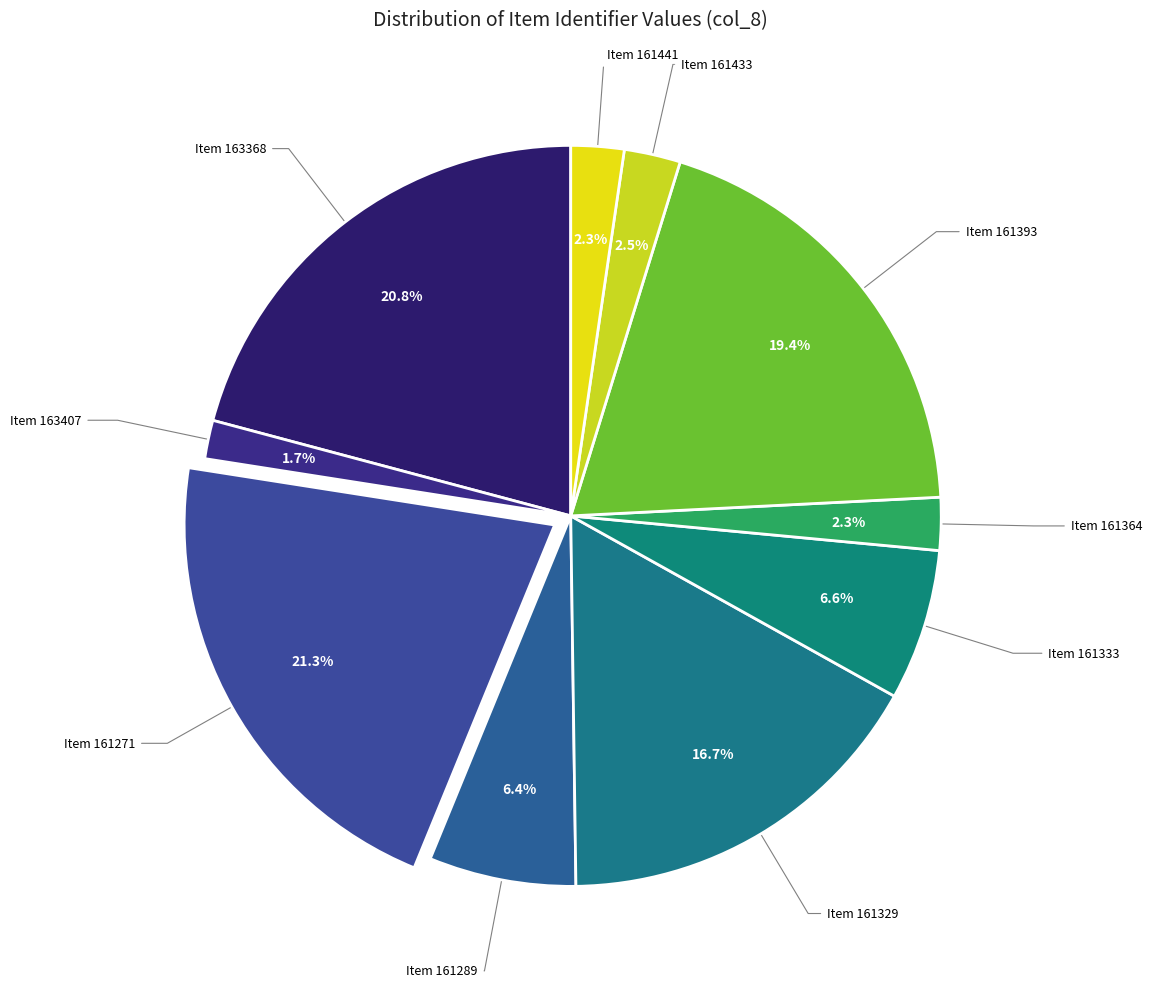

Do Item 161393 and Item 161433 together represent more than half of the pie?

No